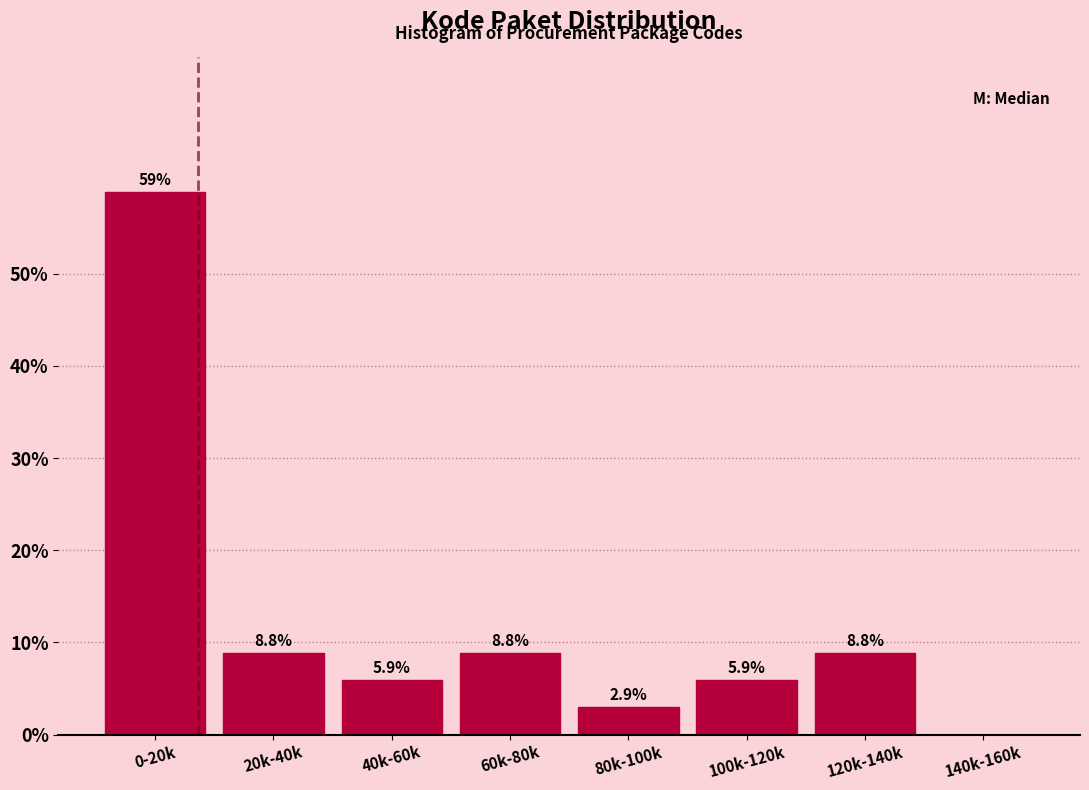

Reading left to right, list all the values displayed in this chart.

0-20k=58.8	20k-40k=8.8	40k-60k=5.9	60k-80k=8.8	80k-100k=2.9	100k-120k=5.9	120k-140k=8.8	140k-160k=0.0